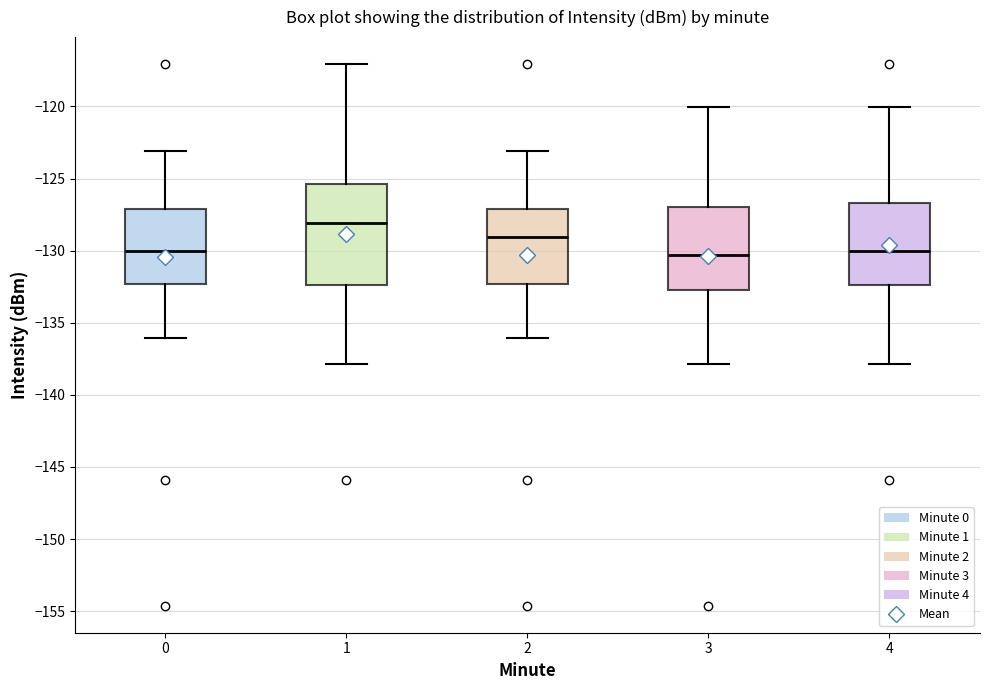

Reading left to right, transcribe this box plot: for each box, give where its median line is, the range the box spans, and where its two whiskers end, as read against the y-axis. The values are not printed on the chart, so give them approximately, as read against the axis.

0: median -130.0, box -132.5 to -127.0, whiskers -136.0 to -123.0
1: median -128.0, box -132.5 to -125.5, whiskers -138.0 to -117.0
2: median -129.0, box -132.5 to -127.0, whiskers -136.0 to -123.0
3: median -130.5, box -132.5 to -127.0, whiskers -138.0 to -120.0
4: median -130.0, box -132.5 to -126.5, whiskers -138.0 to -120.0